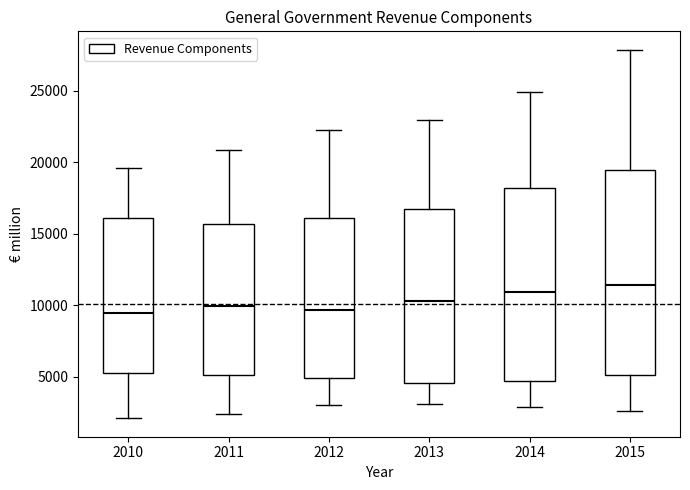

Reading left to right, read every box against the y-axis: the position of its median line, the range the box covers, and the ends of its whiskers. The values are not printed on the chart, so give them approximately, as read against the axis.

2010: median 9500, box 5500 to 16000, whiskers 2000 to 19500
2011: median 10000, box 5000 to 15500, whiskers 2500 to 21000
2012: median 9500, box 5000 to 16000, whiskers 3000 to 22500
2013: median 10500, box 4500 to 16500, whiskers 3000 to 23000
2014: median 11000, box 4500 to 18000, whiskers 3000 to 25000
2015: median 11500, box 5000 to 19500, whiskers 2500 to 28000